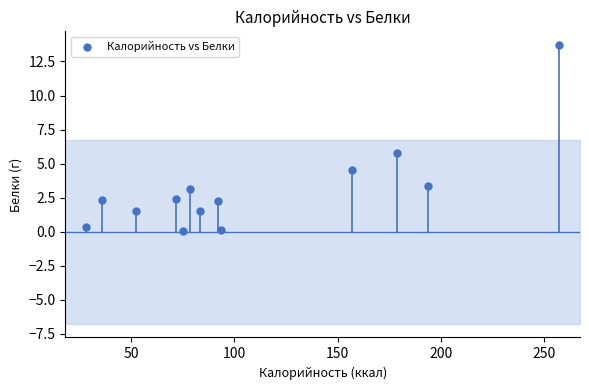

What is the range of Y values (max minus min)?

13.6